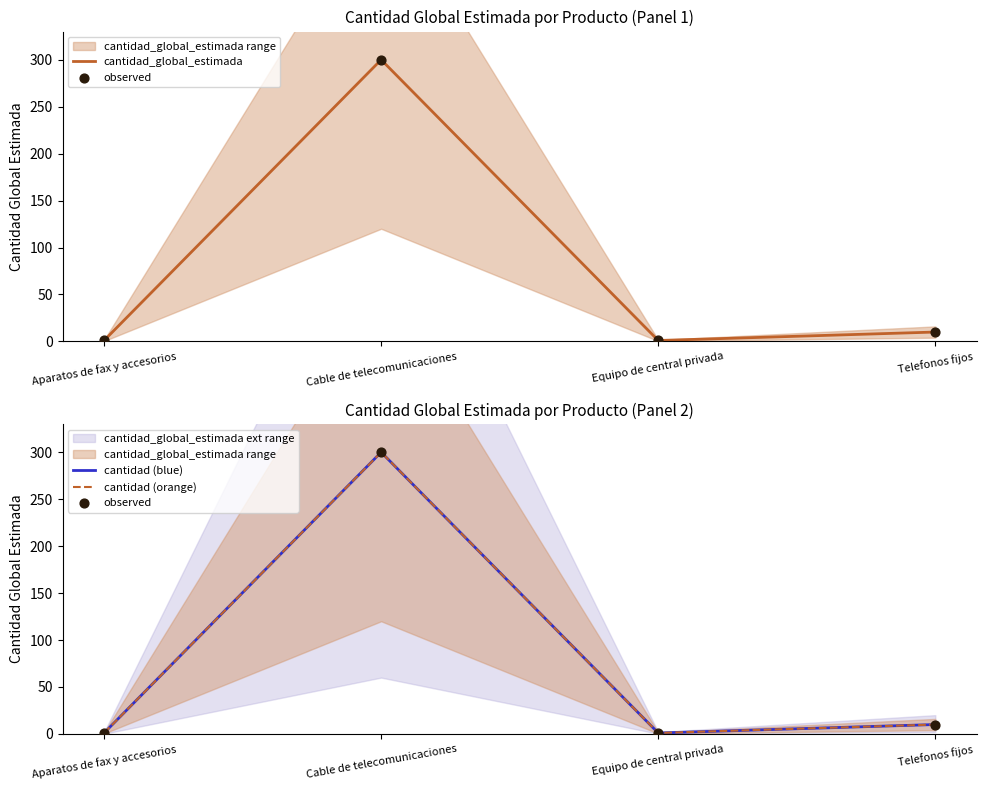

At which category is the sum across all series the highest?

Cable de telecomunicaciones